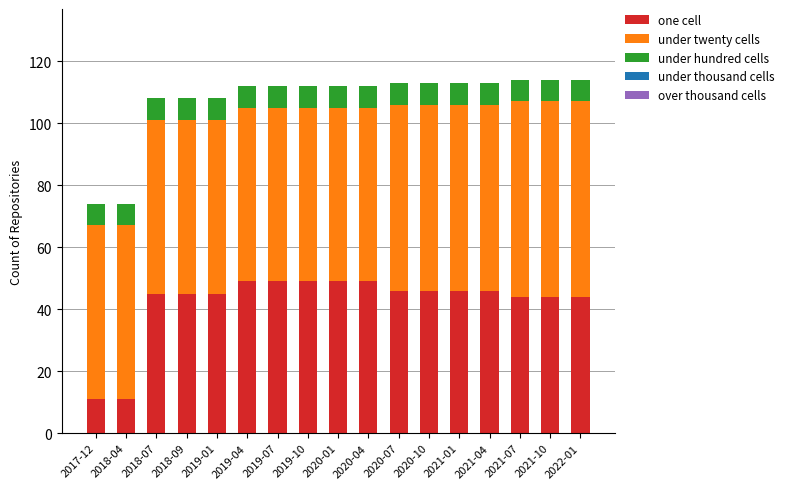

What is the difference between the maximum and minimum values in the one cell series?

38